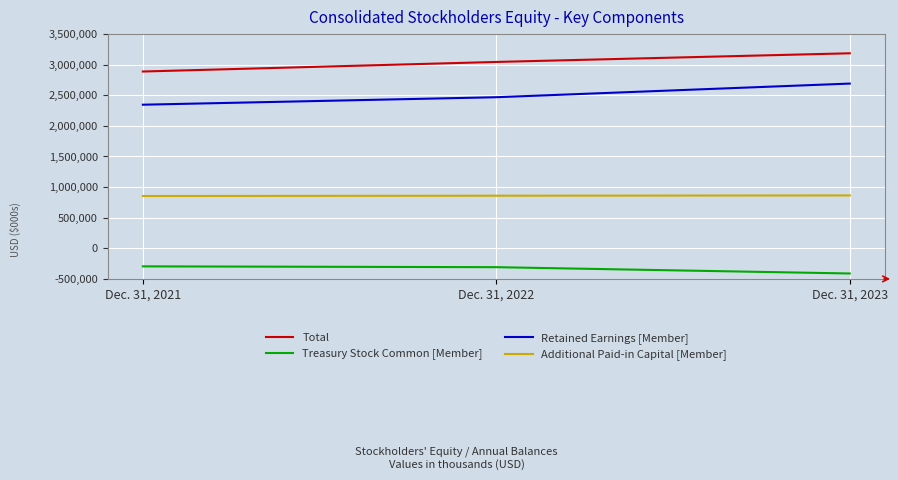

Rank the categories by Total value from lowest to highest.

Dec. 31, 2021, Dec. 31, 2022, Dec. 31, 2023